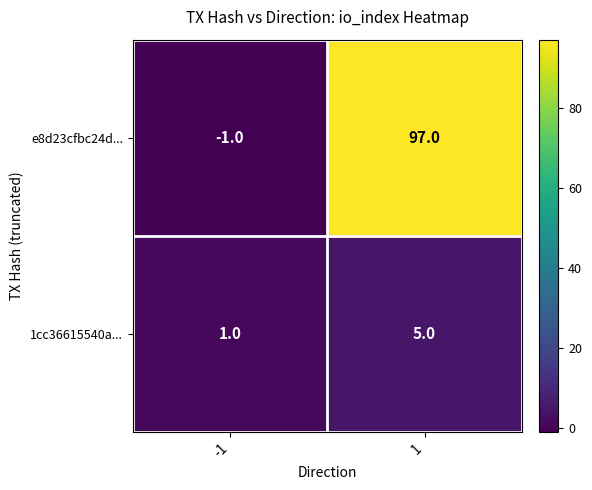

Which series changed the most between -1 and 1?

e8d23cfbc24d...